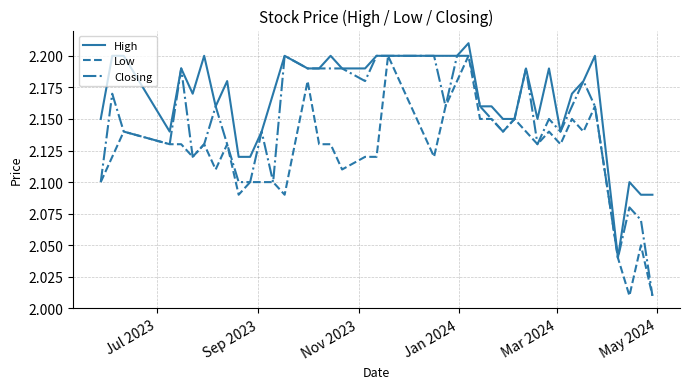

Which series has the largest total across all categories?

High